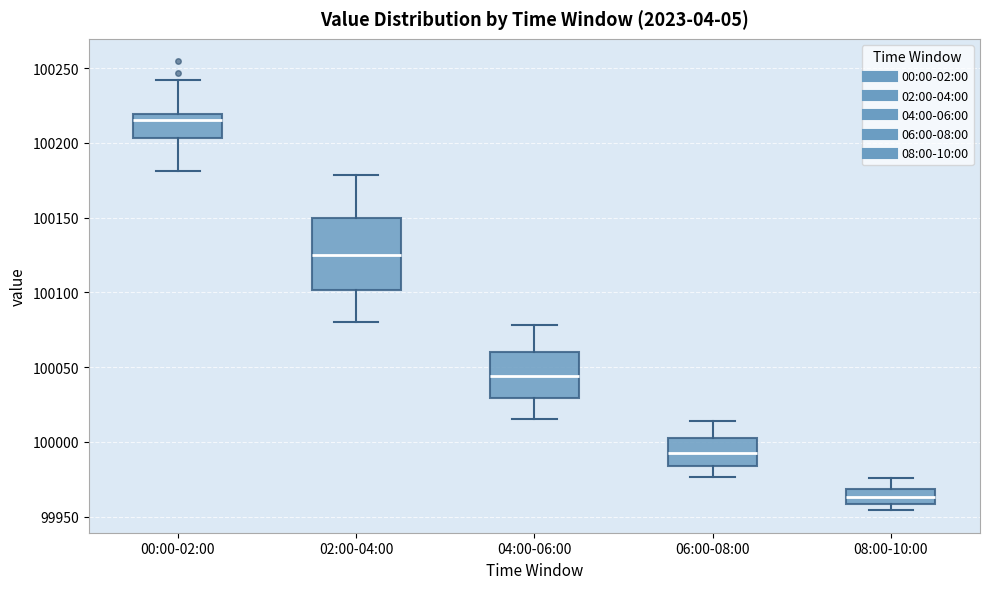

Where does the median line of the box for 04:00-06:00 sit on the y-axis? The values are not printed on the chart, so give them approximately, as read against the axis.

100045